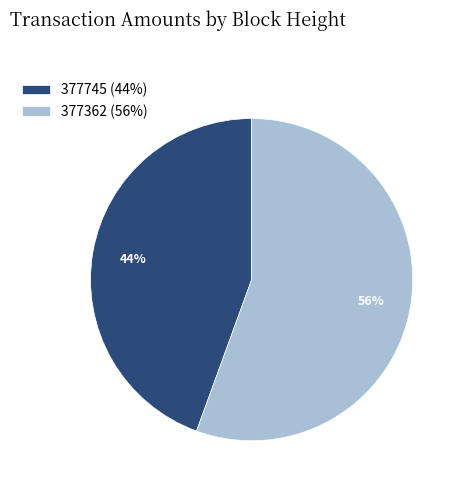

Is it true that 377745 is 56% of the pie?

False